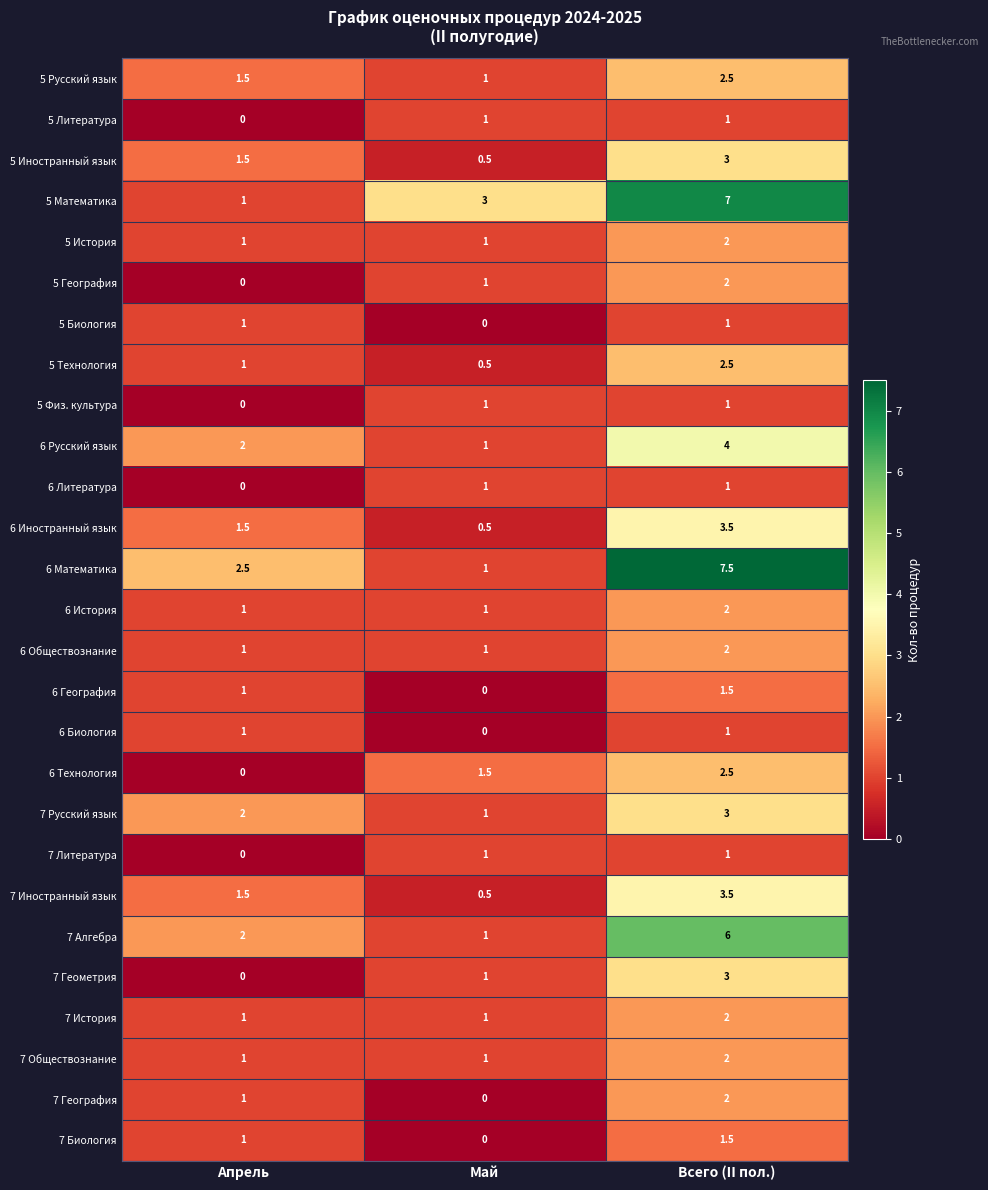

Which category has the highest value in the 6 Математика series?

Всего (II пол.)